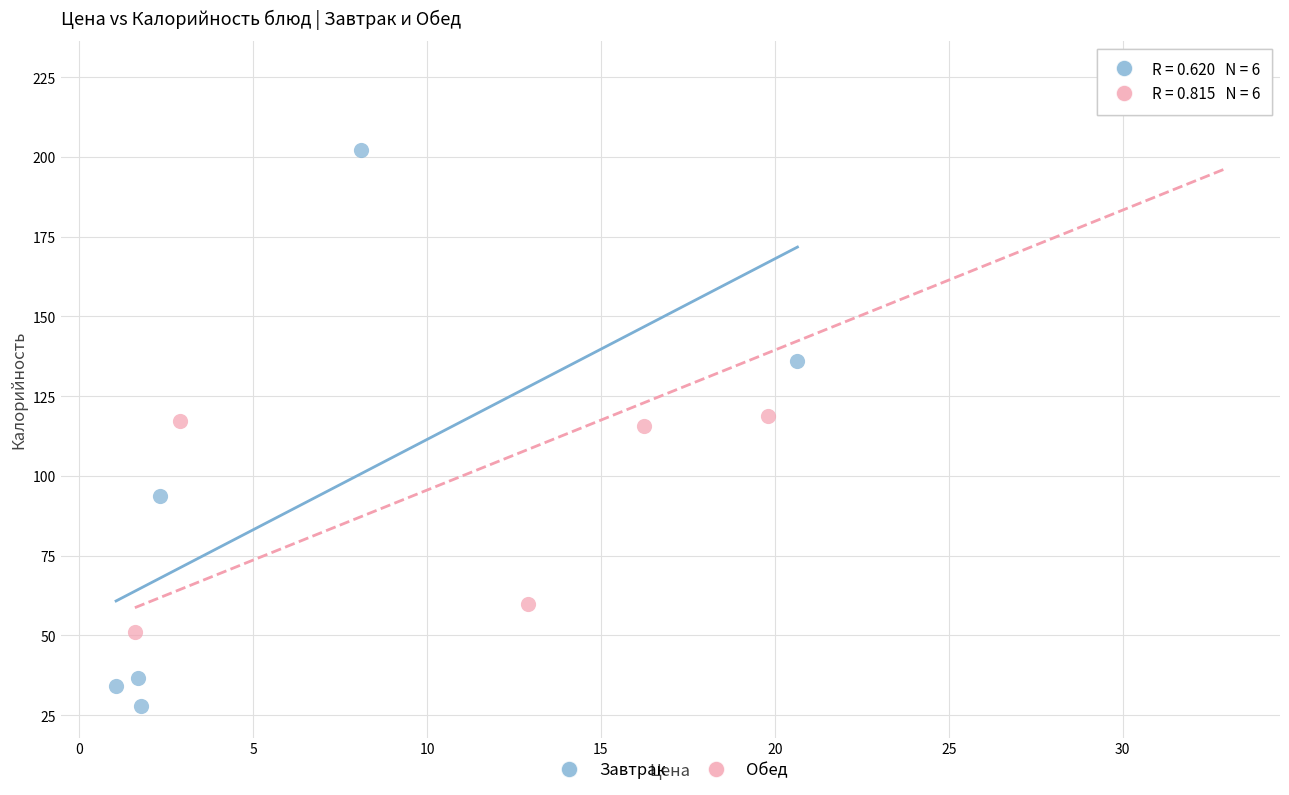

Which series reaches the minimum Y coordinate?

Завтрак